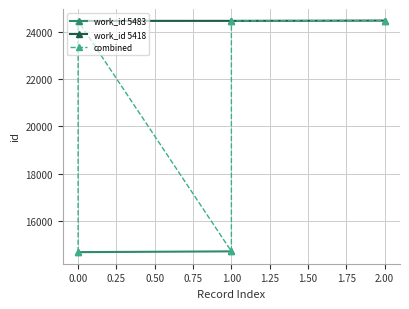

What is the value of the work_id 5418 point at the 1st from the left?

24470